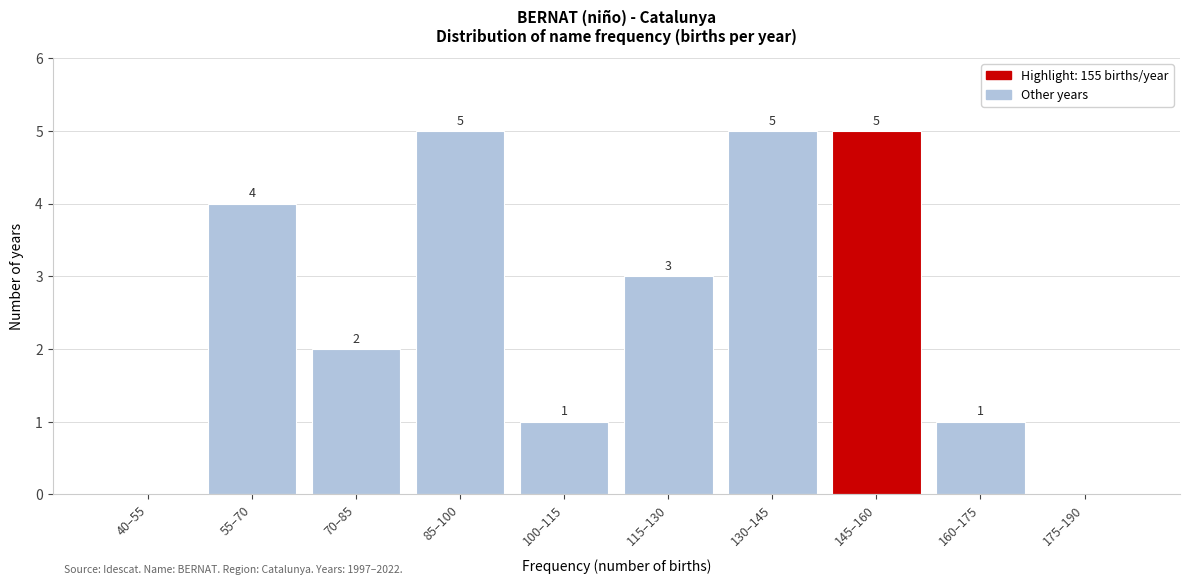

Reading left to right, list all the values displayed in this chart.

40–55=0	55–70=4	70–85=2	85–100=5	100–115=1	115–130=3	130–145=5	145–160=5	160–175=1	175–190=0